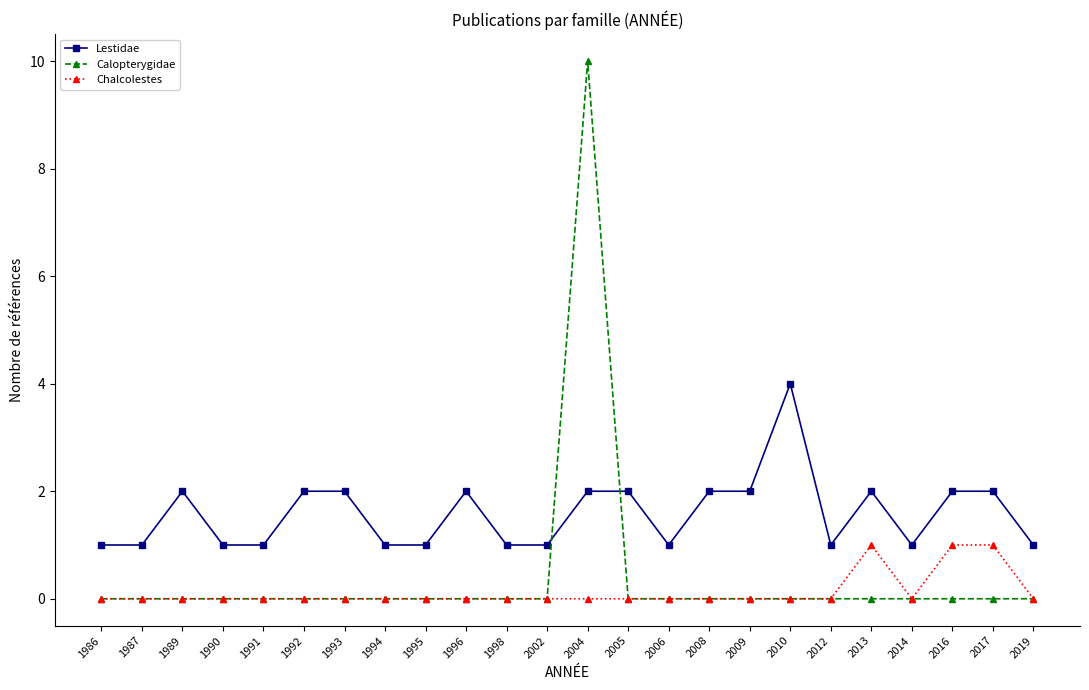

Which series has the largest total across all categories?

Lestidae